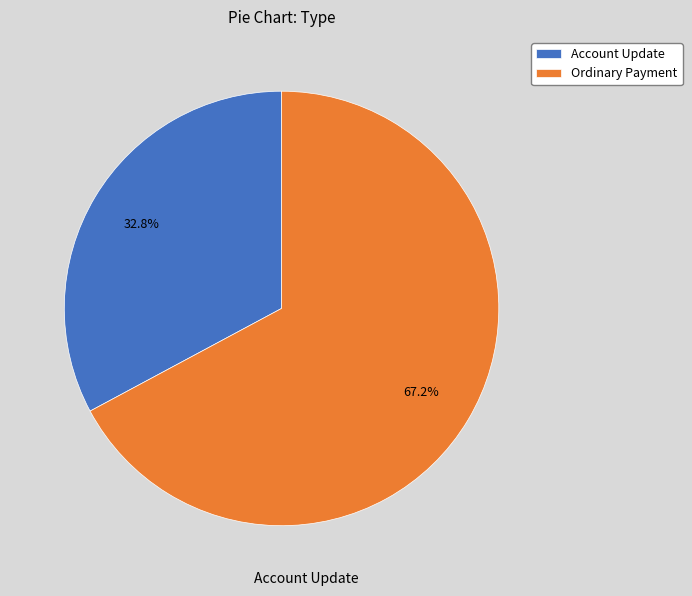

Rank the categories by value from highest to lowest.

Ordinary Payment, Account Update